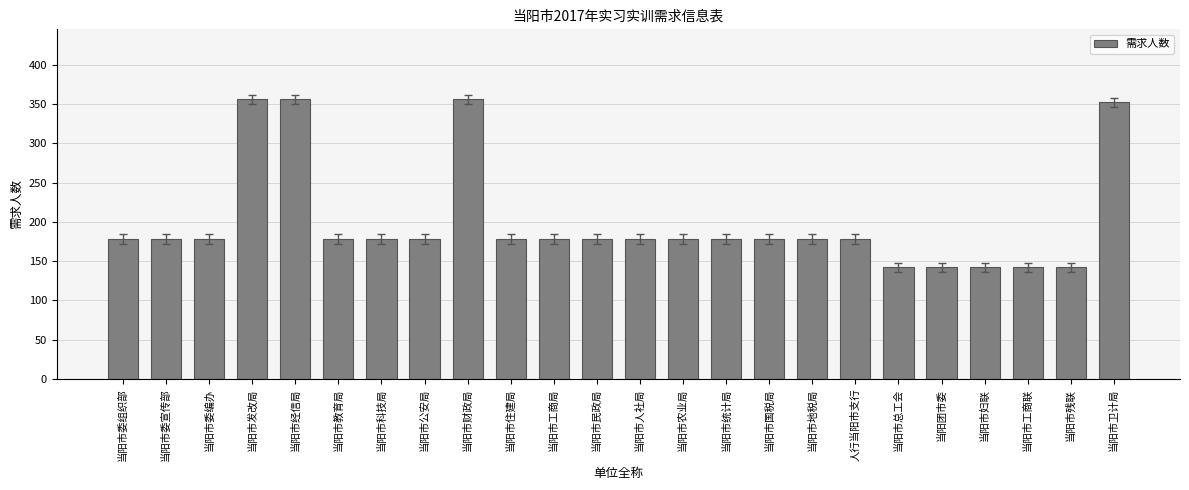

Read the value at 当阳市国税局.

178